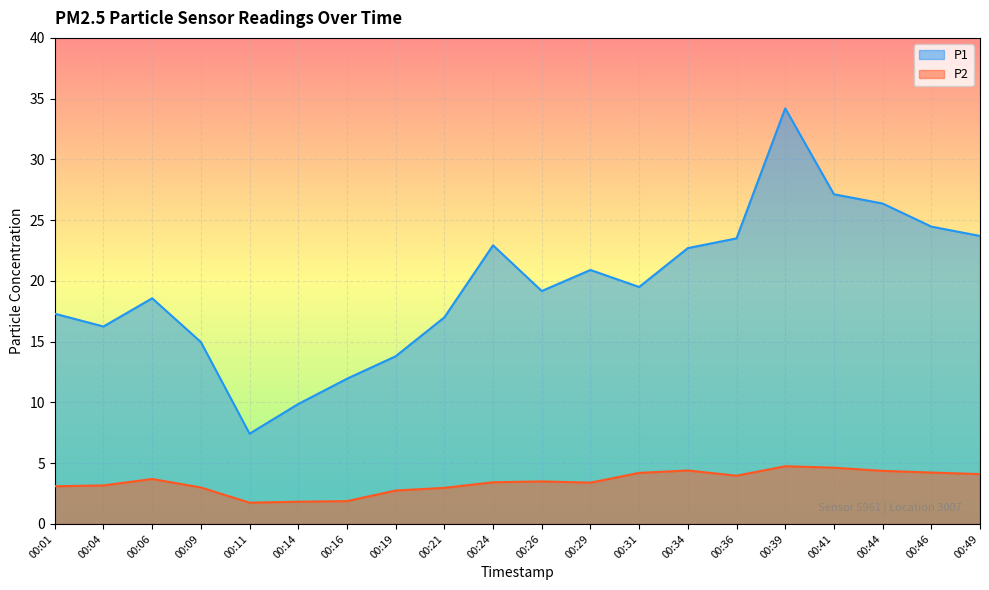

How many lines are shown in the chart?

2